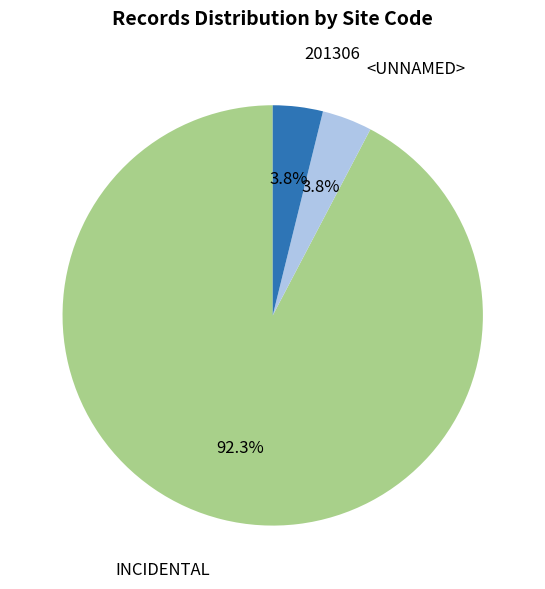

Is there any slice that represents more than half of the pie?

Yes